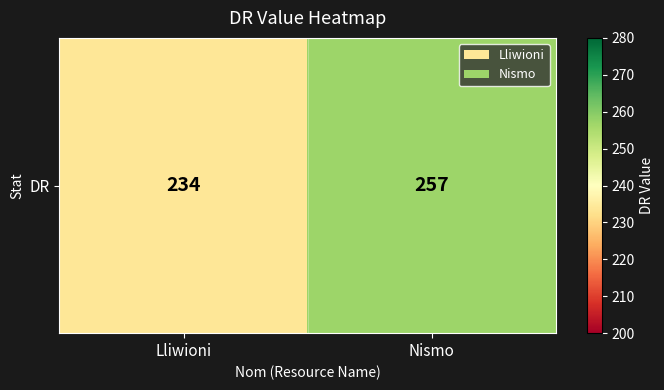

Rank the categories by value from highest to lowest.

Nismo, Lliwioni